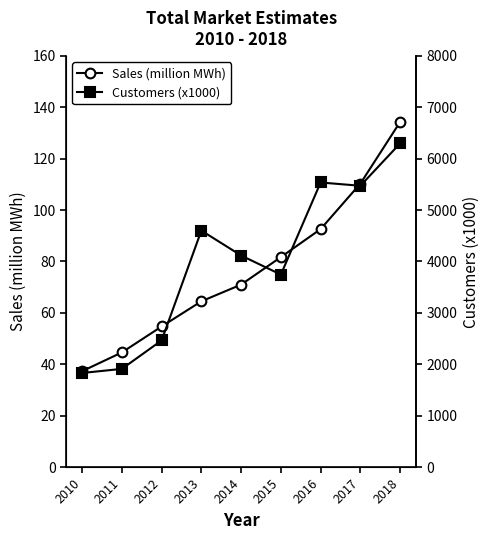

Between 2012 and 2018, which is larger?

2018